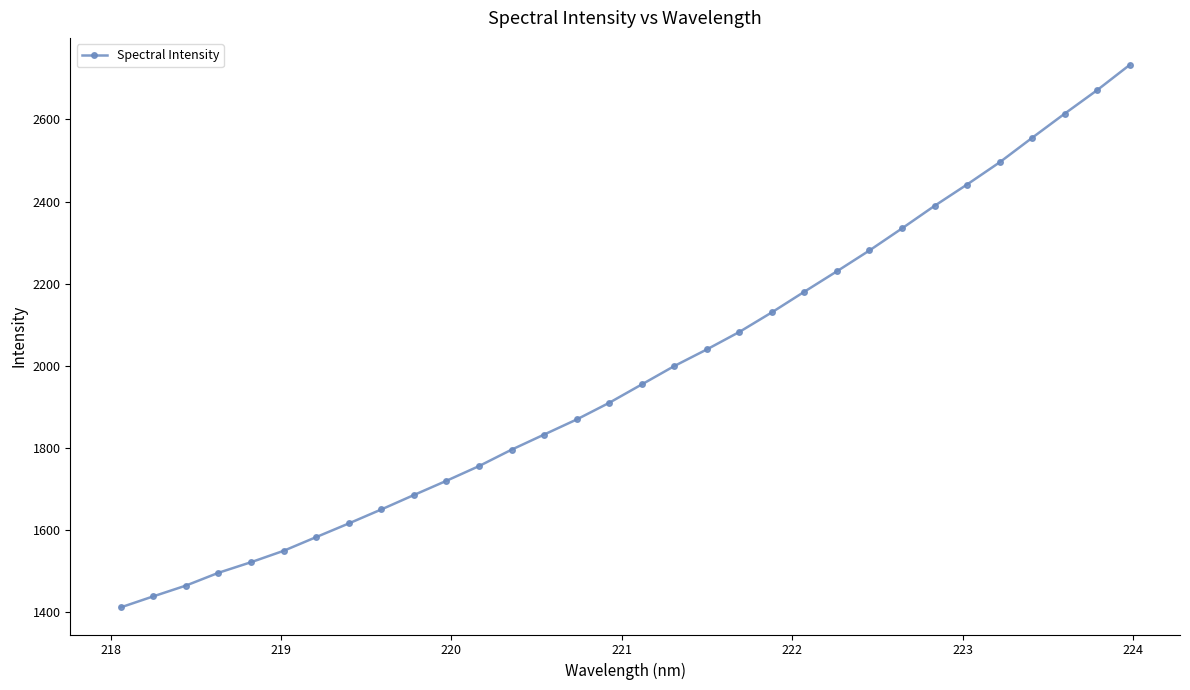

What is the minimum value shown in the chart?

1411.6